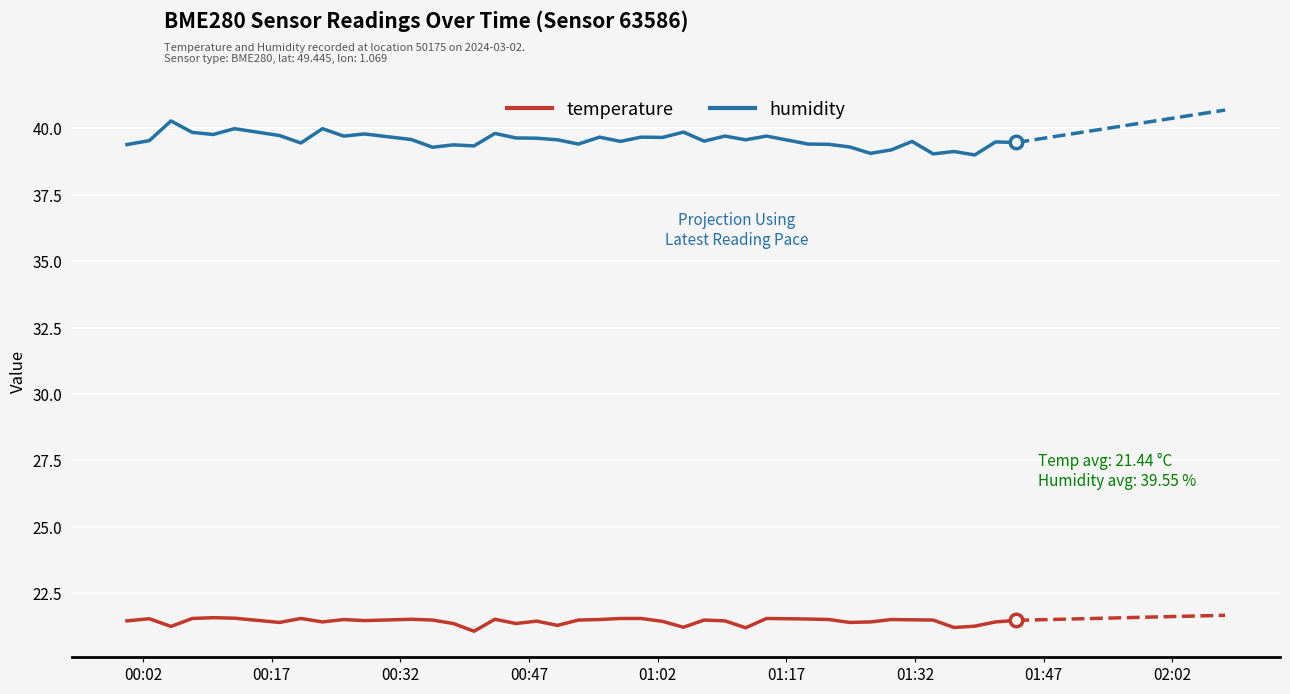

What are all the series names shown in the legend?

temperature, humidity